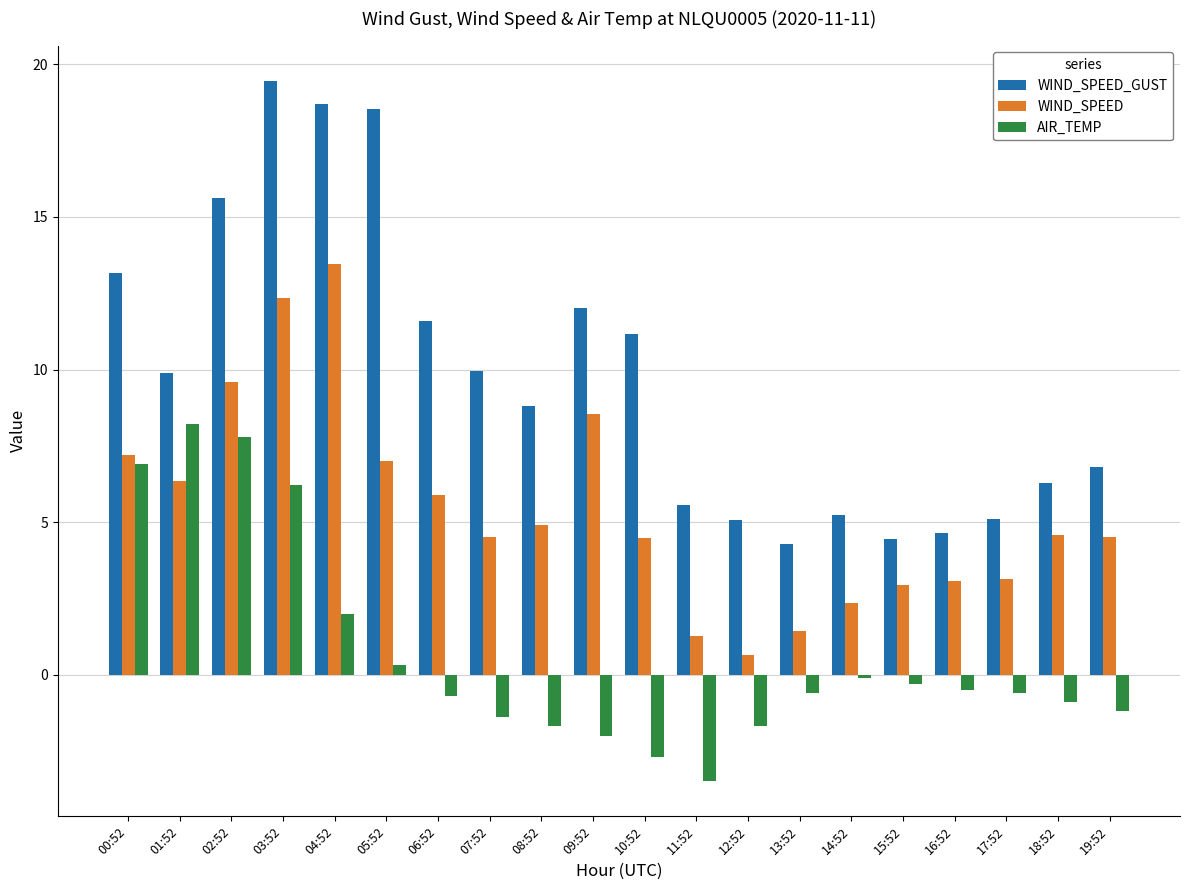

What is the maximum value for AIR_TEMP?

8.2